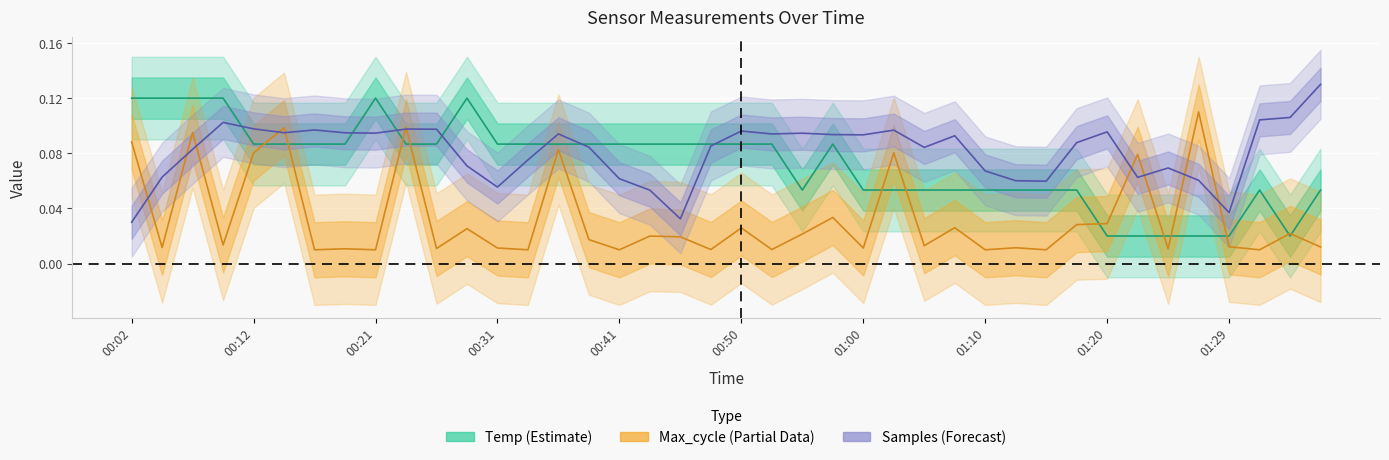

What is the label of the 32nd point from the right?

00:21